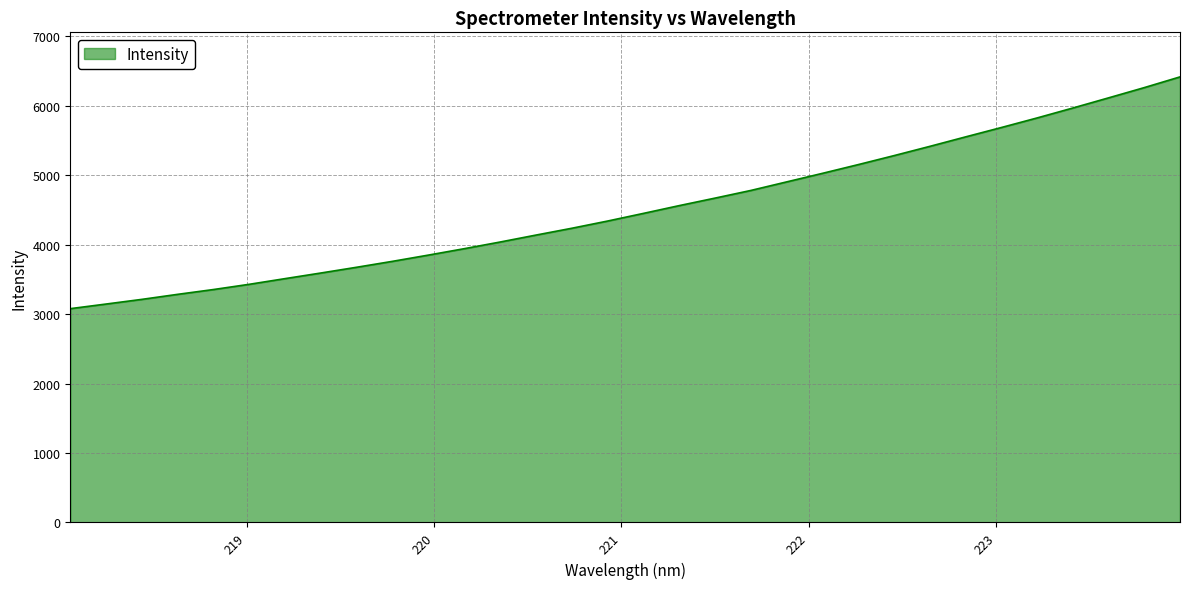

What is the greatest value displayed?

6416.9